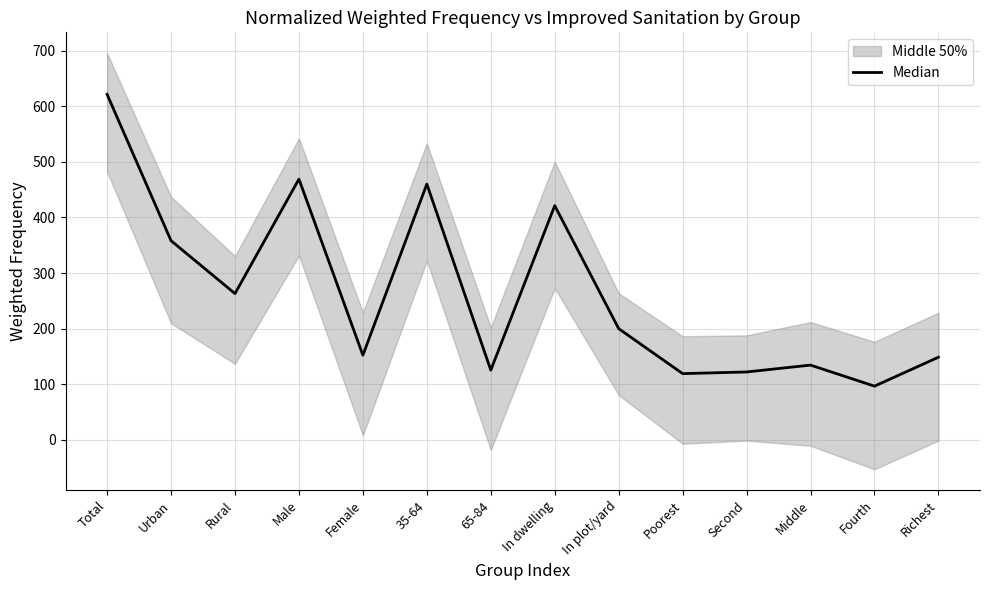

What is the average value?

263.7